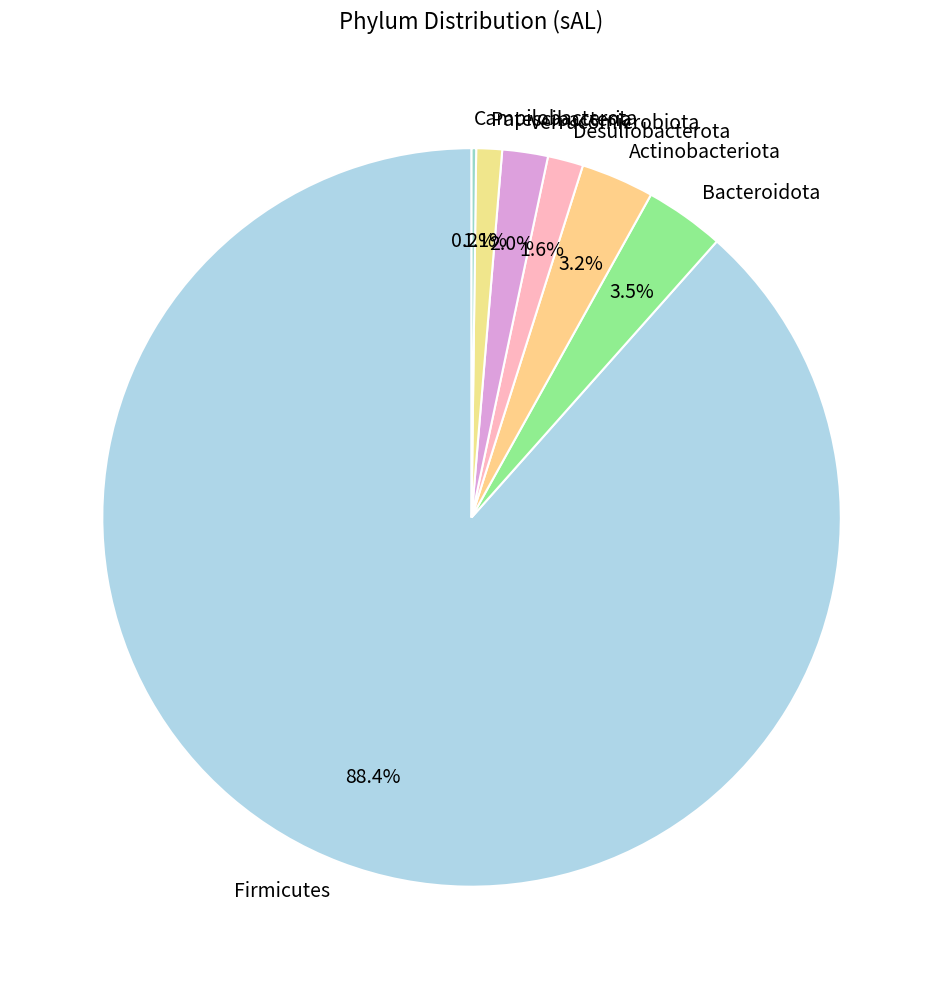

Is it true that Firmicutes is 96% of the pie?

False